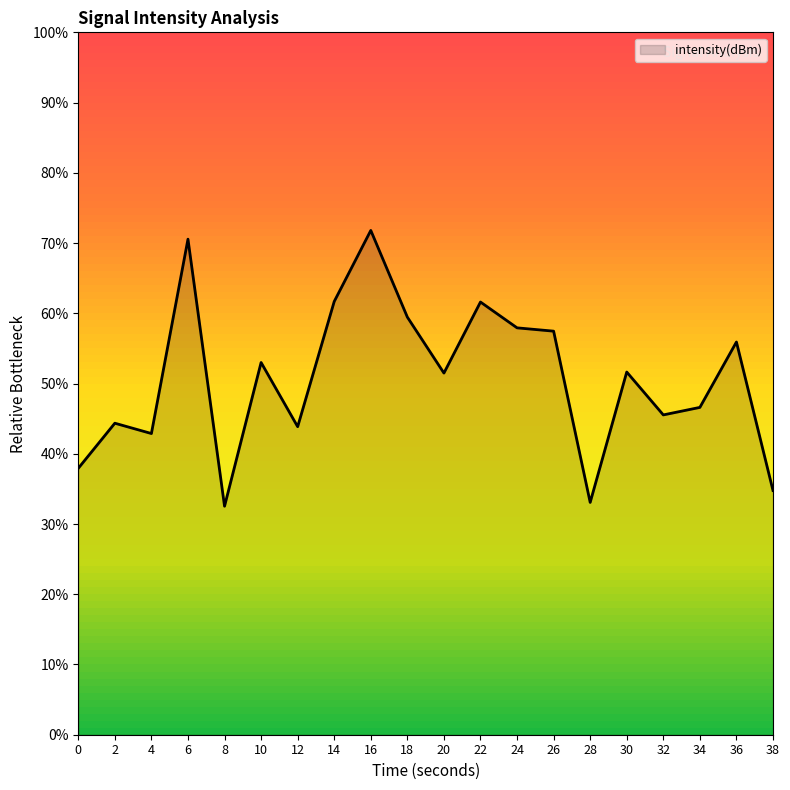

Which has a higher value, 28 or 14?

14